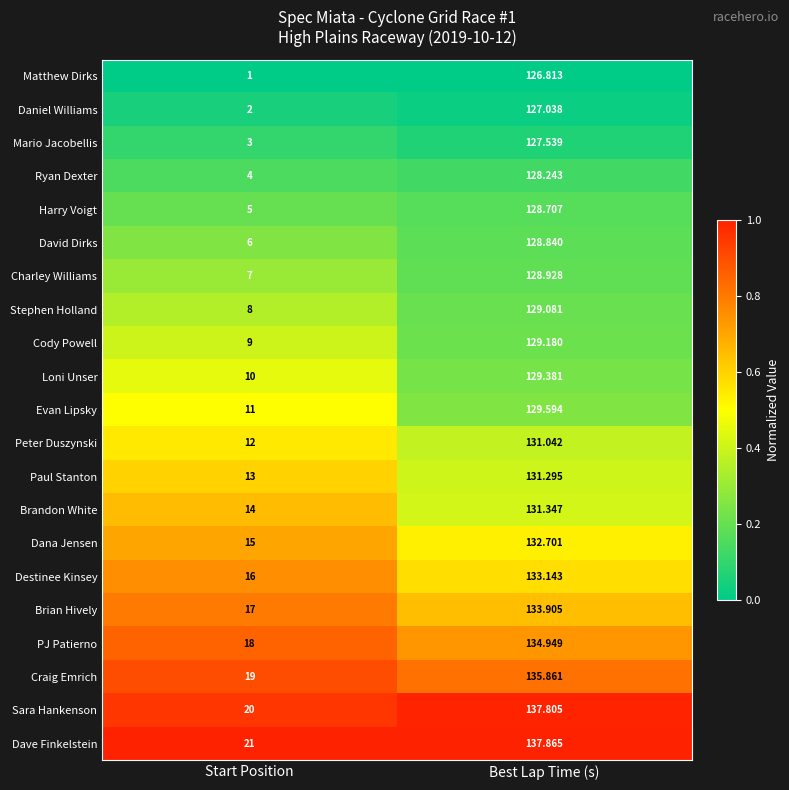

What is the difference between the highest and lowest values at Start Position?

20.0